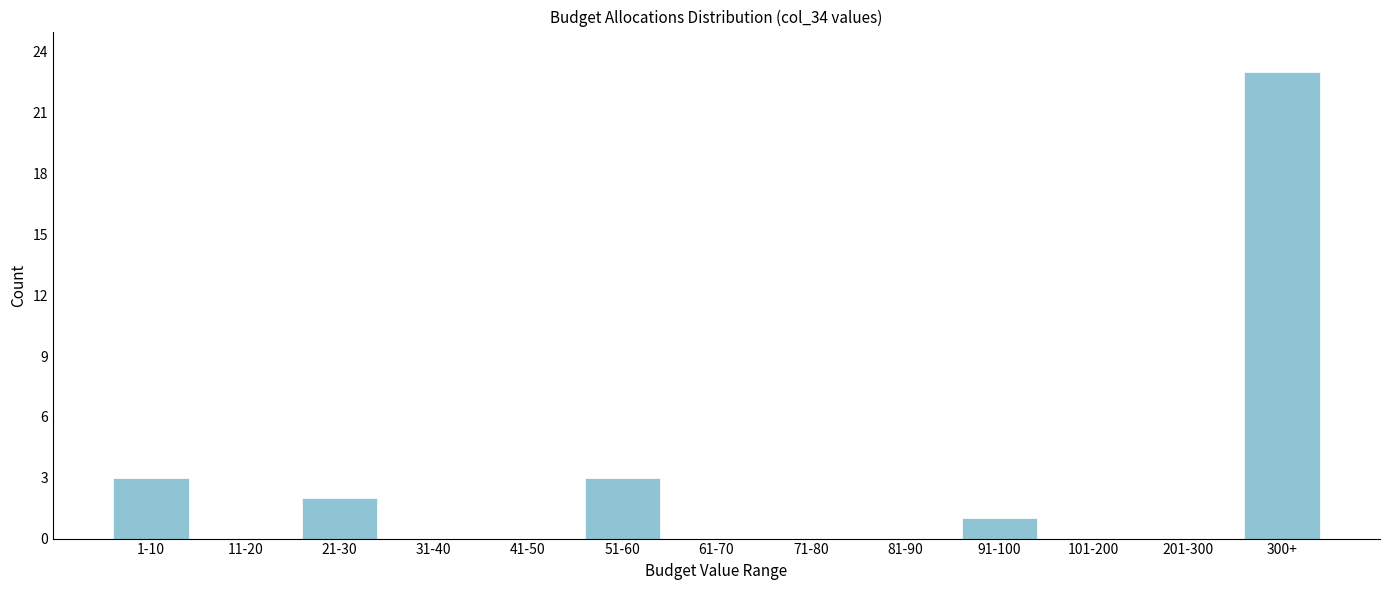

Reading left to right, list all the values displayed in this chart.

1-10=3	11-20=0	21-30=2	31-40=0	41-50=0	51-60=3	61-70=0	71-80=0	81-90=0	91-100=1	101-200=0	201-300=0	300+=23